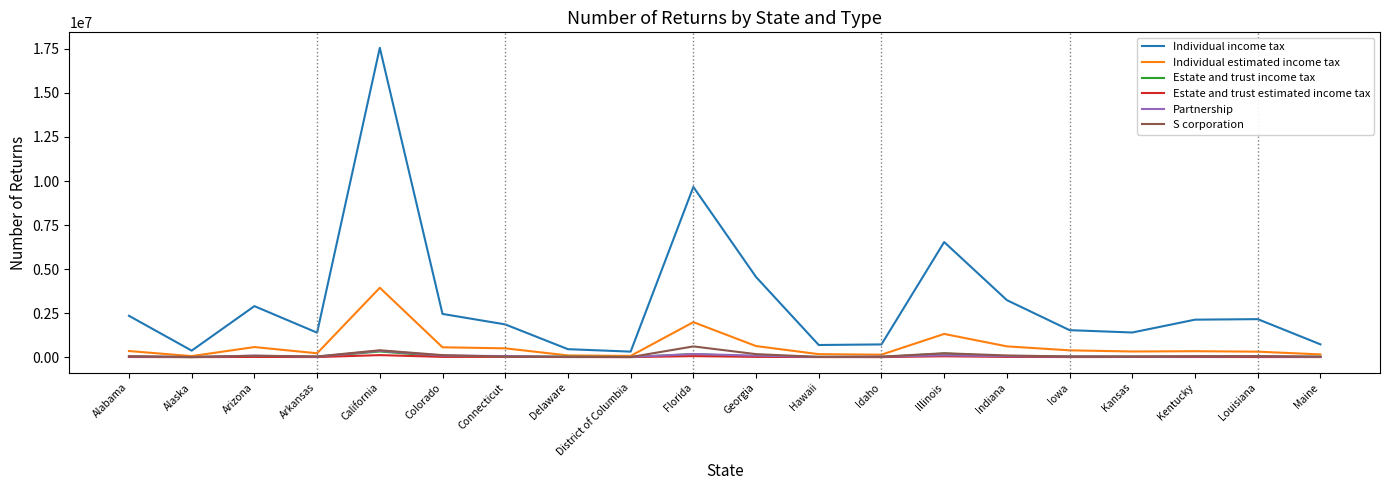

Which series has the widest spread of values?

Individual income tax